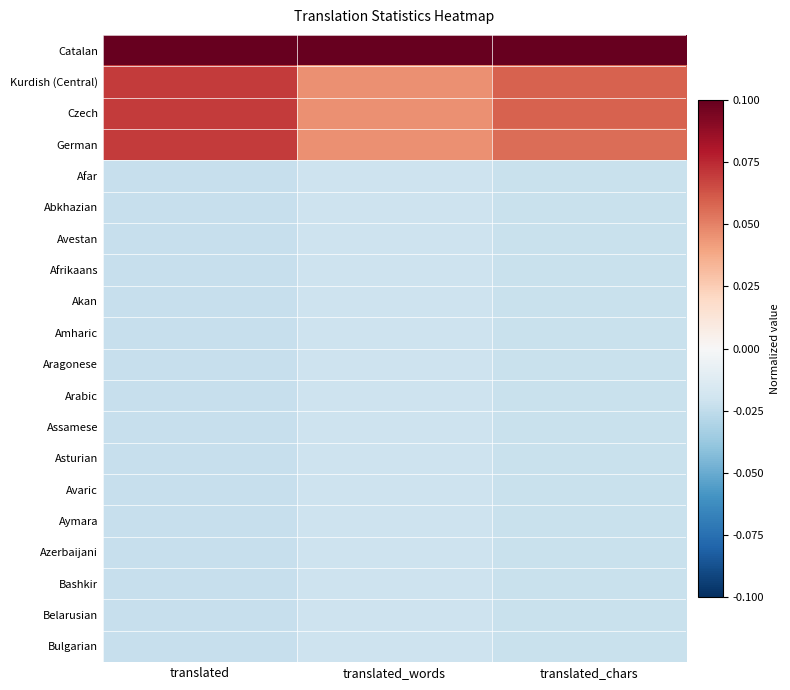

At which category is the sum across all series the highest?

translated